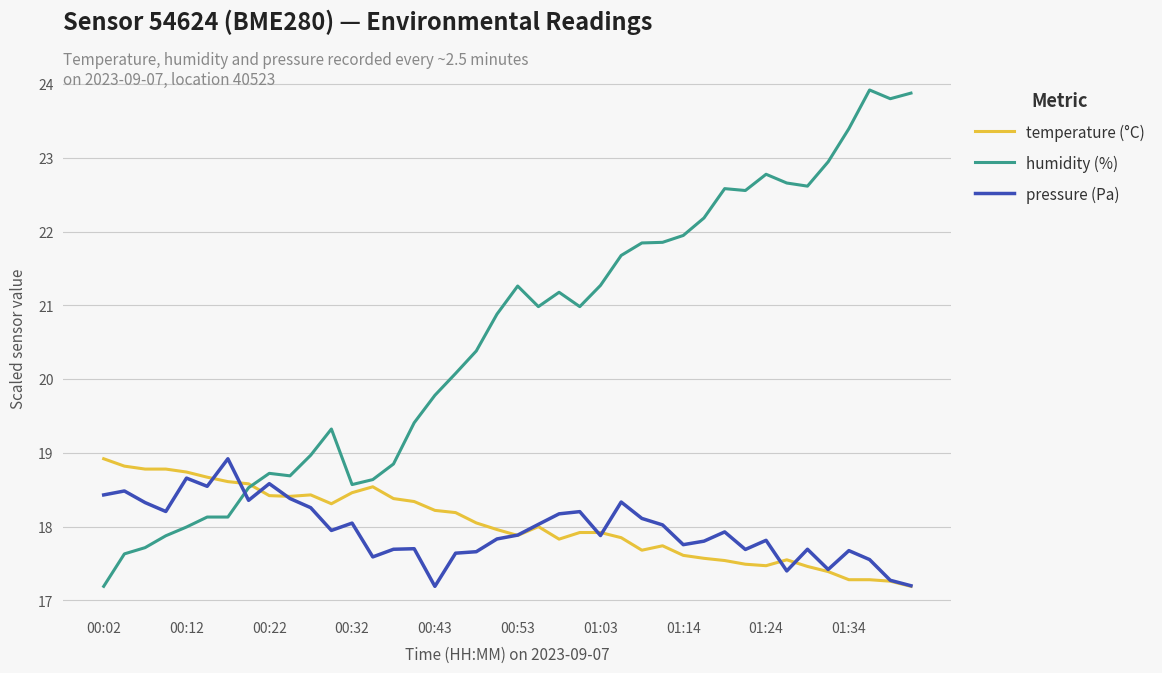

Which series has the largest total across all categories?

humidity (%)